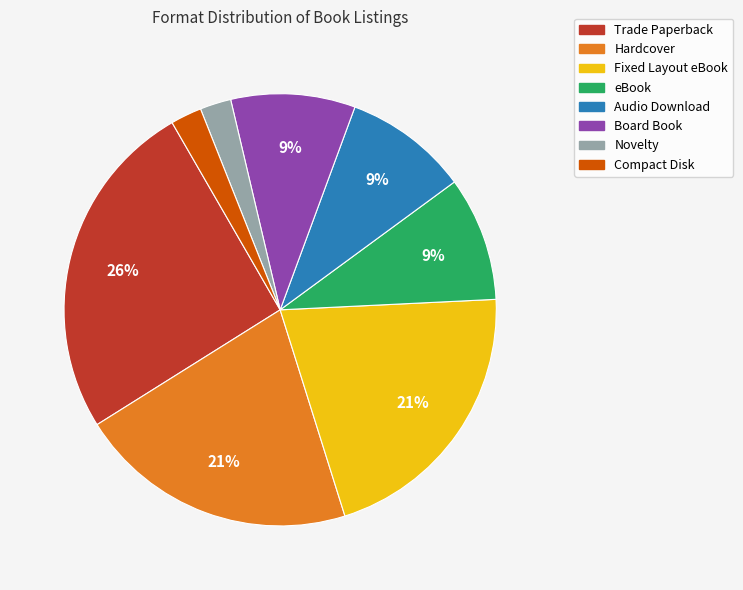

Combined, do Hardcover and Board Book account for over 50%?

No